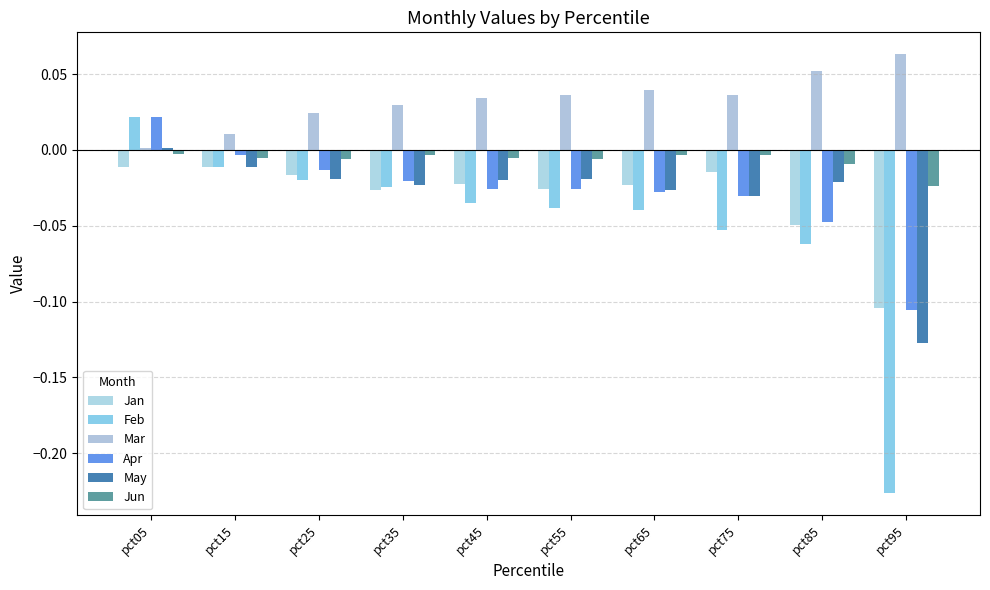

What is the sum of the May values at pct95 and pct35?

-0.2